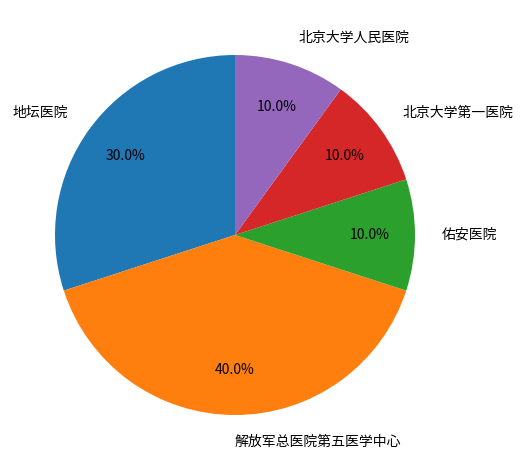

Which category has the biggest portion of the pie?

解放军总医院第五医学中心